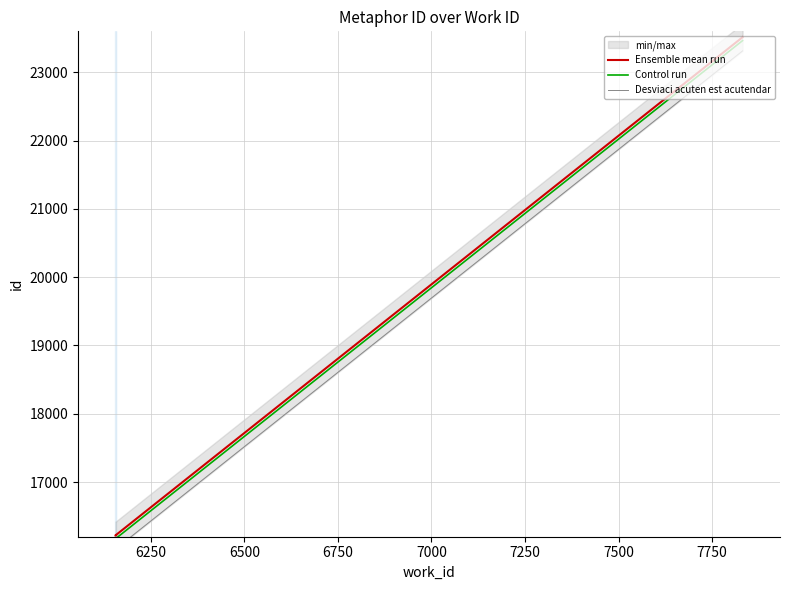

Between 6750 and 6250, which is larger?

6750